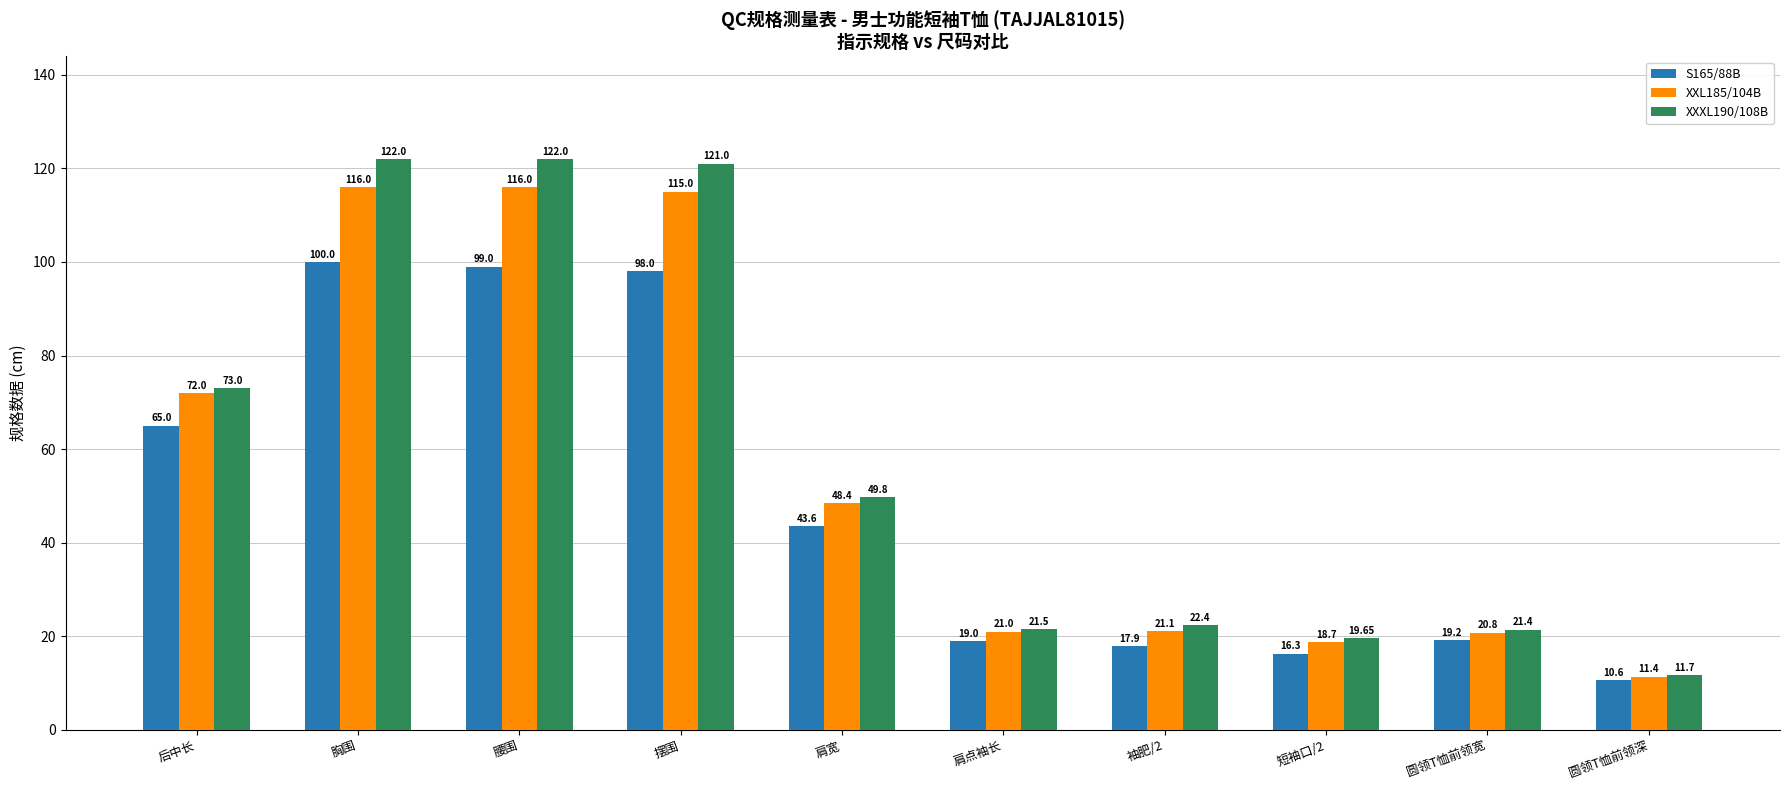

At how many categories does at least one series exceed 84?

3